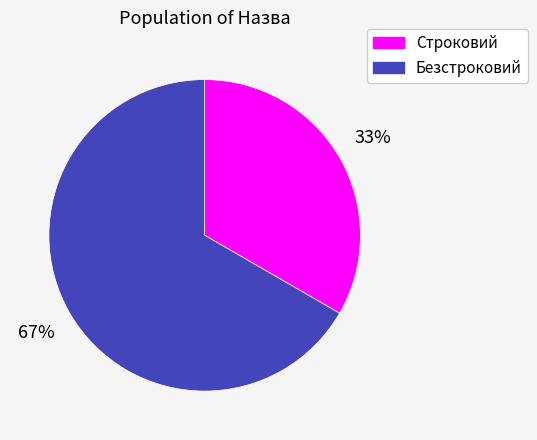

Which has a higher value, Безстроковий or Строковий?

Безстроковий